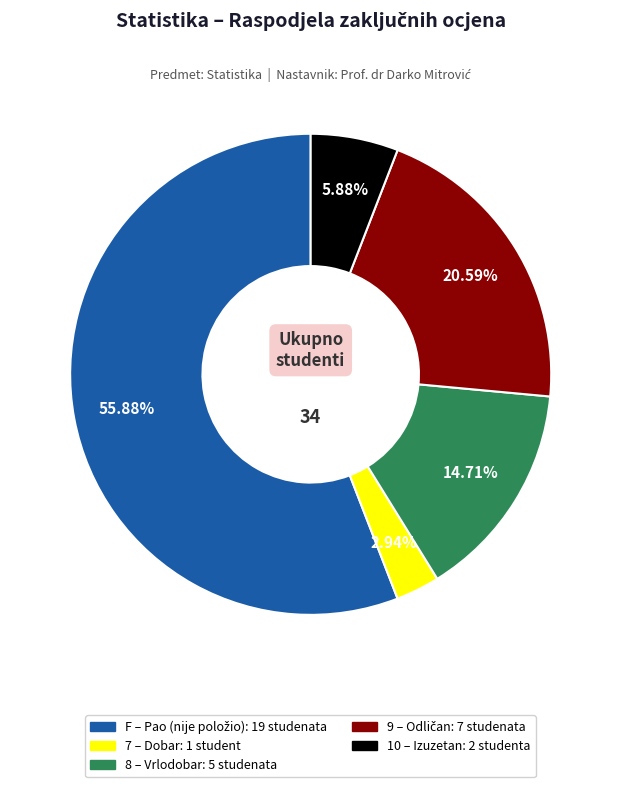

Count the number of slices in the pie.

5